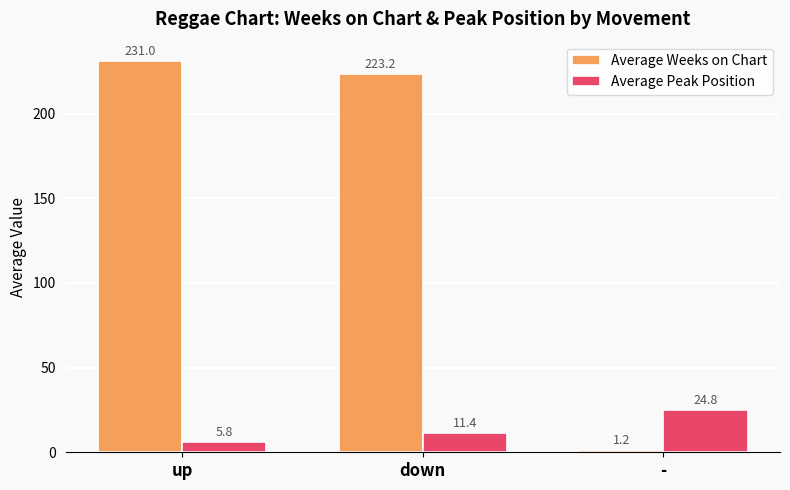

Is the value of Average Peak Position at down greater than the value of Average Weeks on Chart at up?

No